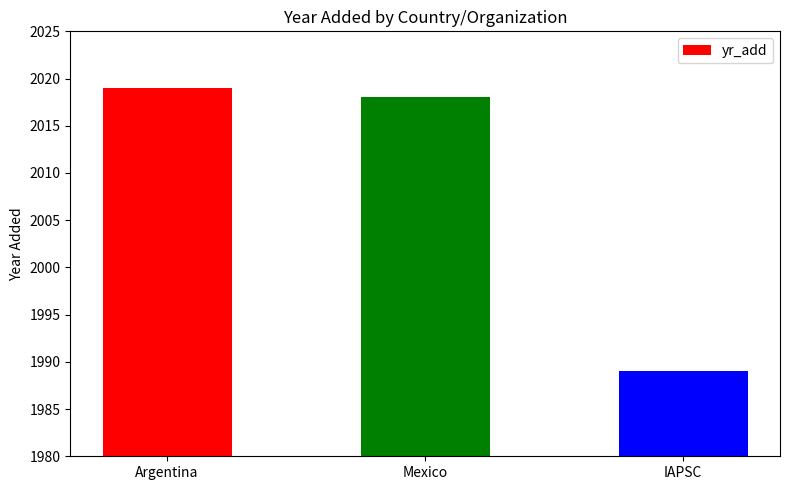

Which has a higher value, Argentina or Mexico?

Argentina